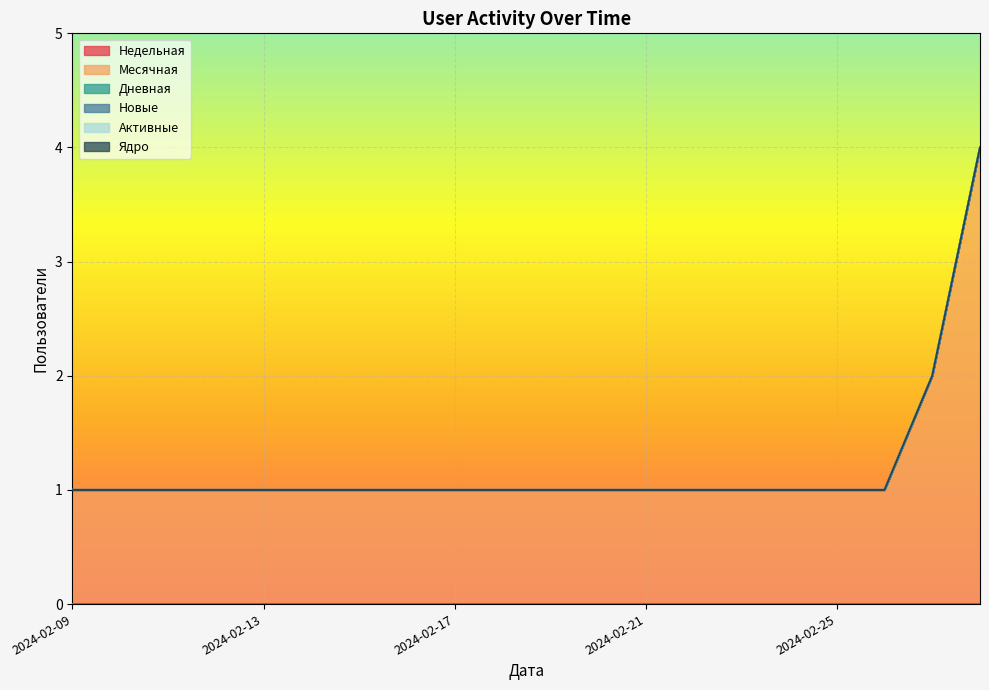

List the series in order of their peak value, lowest first.

Недельная, Дневная, Новые, Активные, Ядро, Месячная